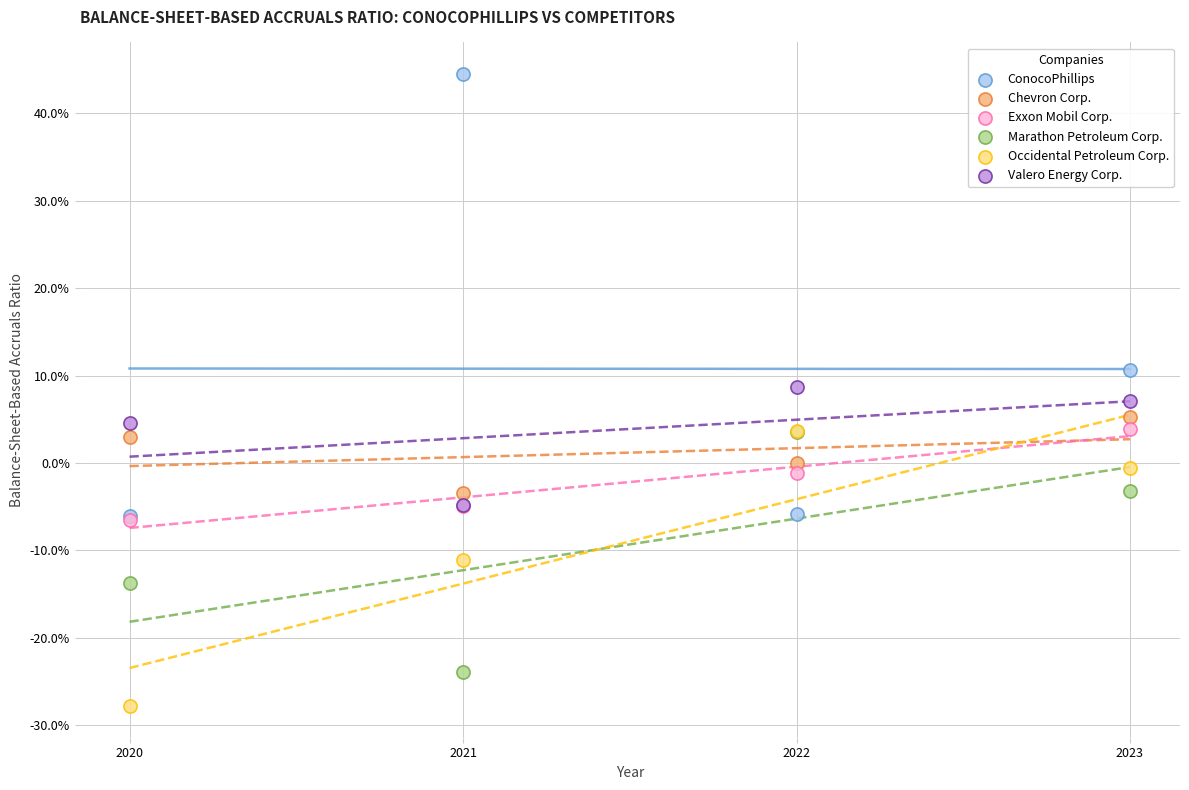

Which series contains the lowest Y value?

Occidental Petroleum Corp.